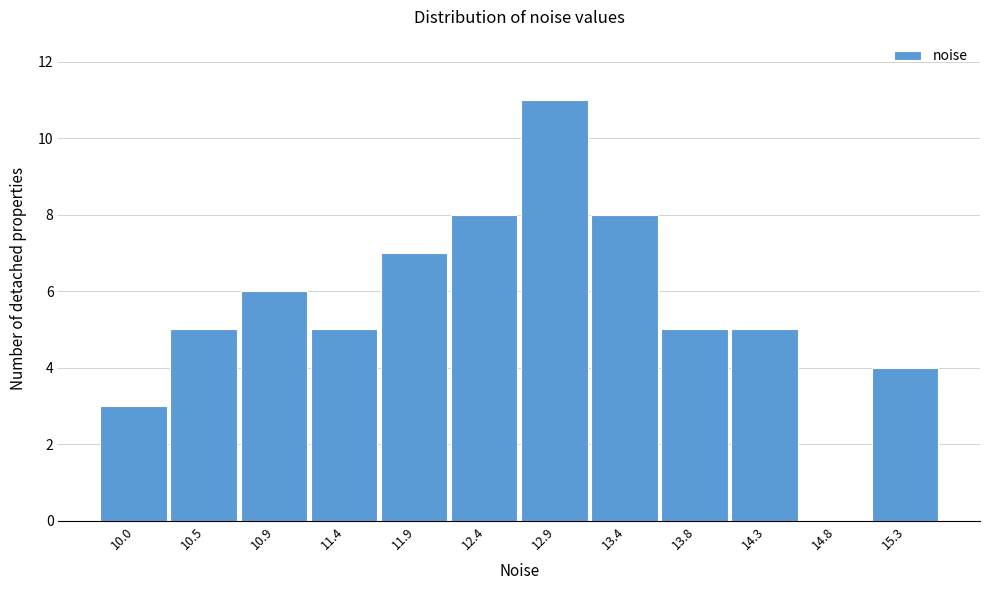

Between 10.5 and 10.9, which is larger?

10.9